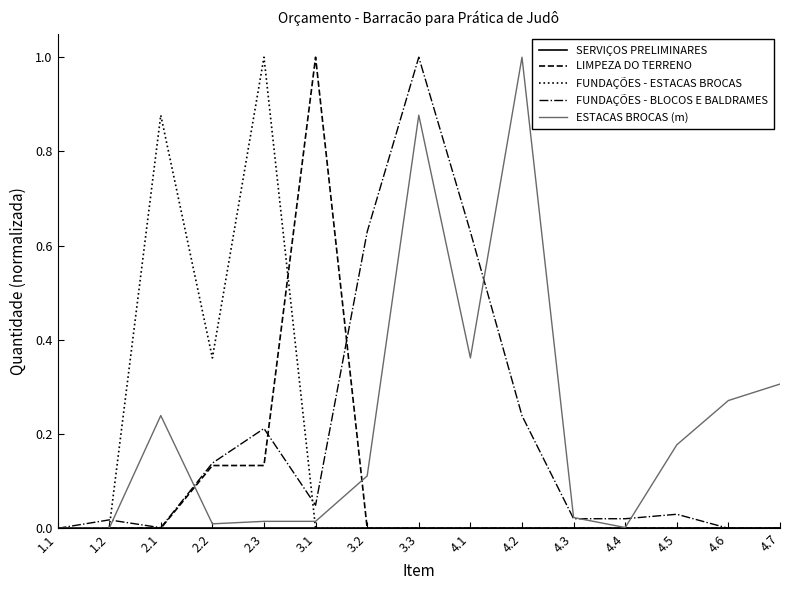

What is the spread (max minus min) of values at 4.2?

1.0